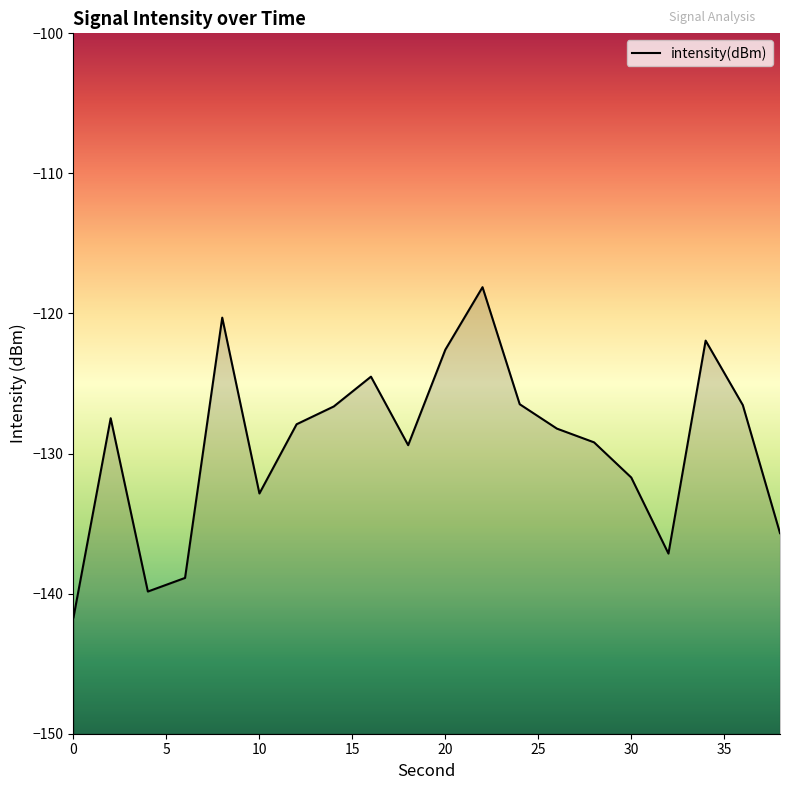

The chart shows a value of -122.6 at 20. True or false?

True